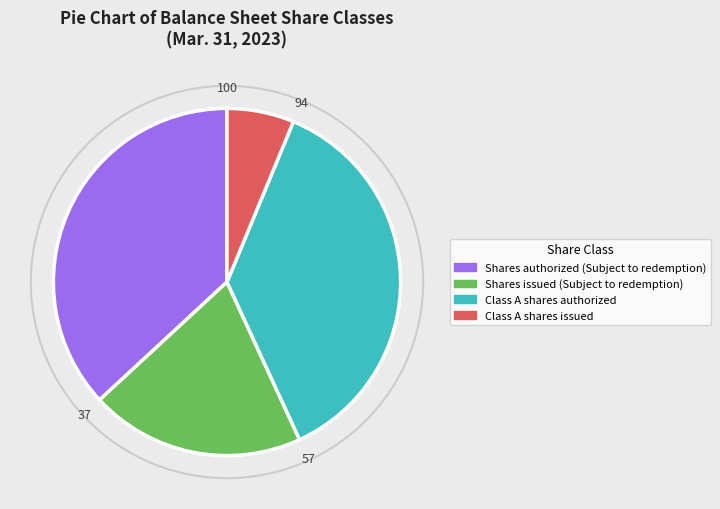

Do Class A shares issued and Shares issued (Subject to redemption) together represent more than half of the pie?

No